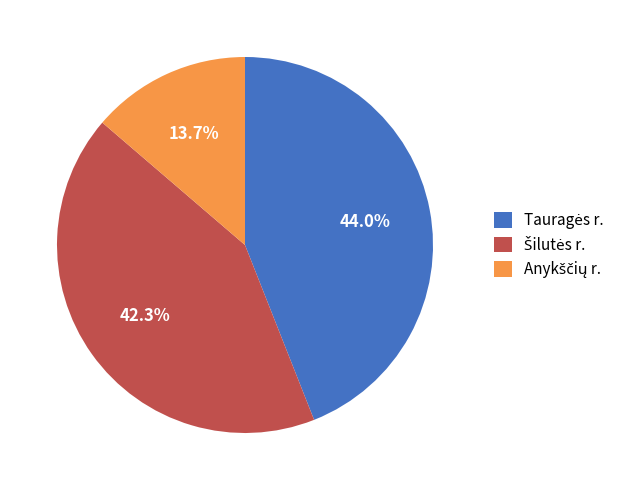

Count the number of slices in the pie.

3